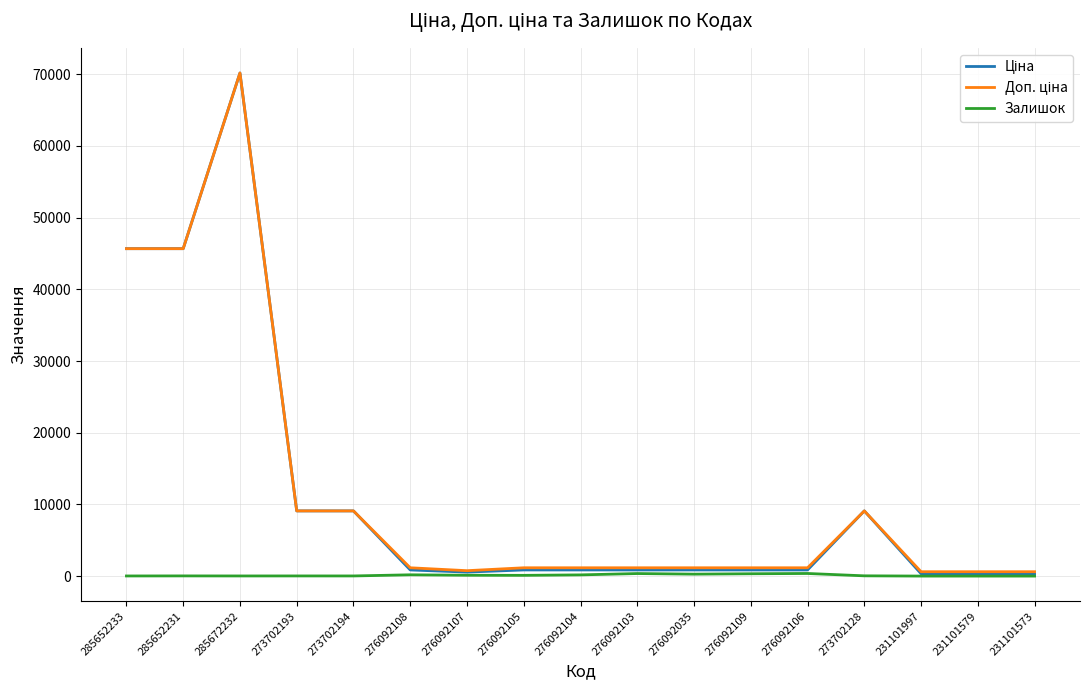

At which category is the sum across all series the highest?

285672232